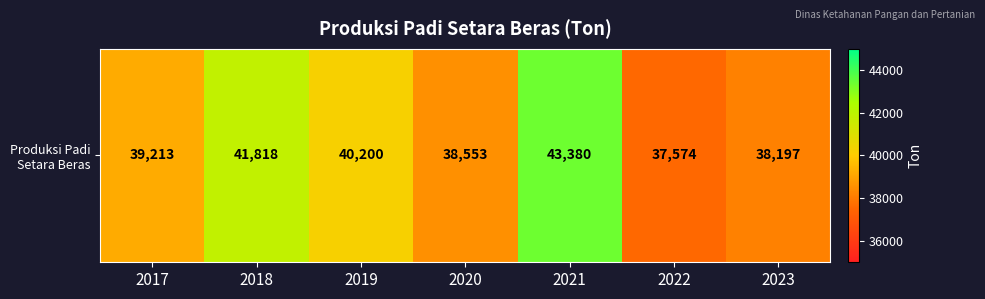

How many data points are less than 39213?

3